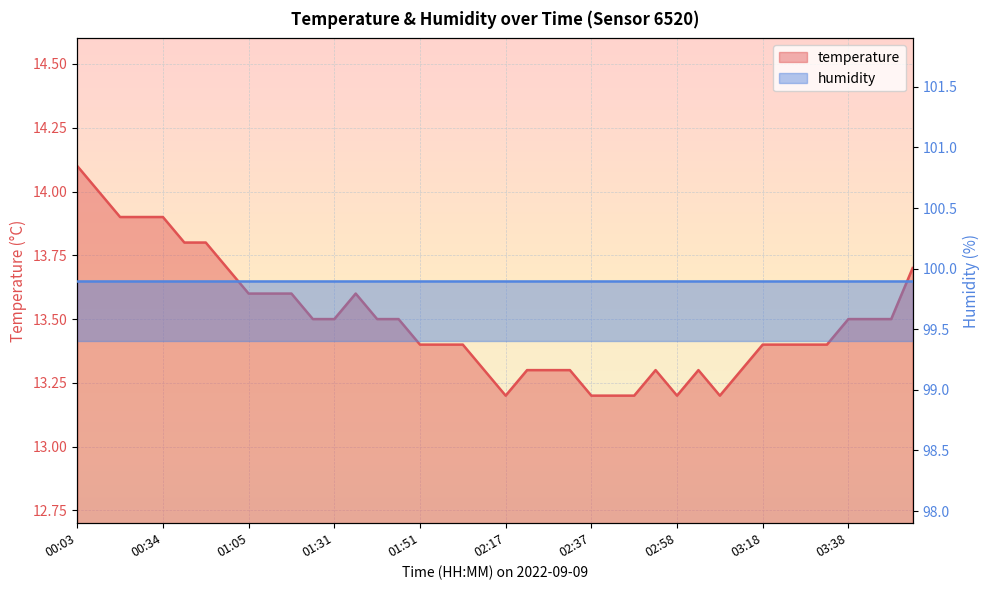

Reading left to right, list all the values displayed in this chart.

00:03=14.1	00:08=14.0	00:18=13.9	00:23=13.9	00:34=13.9	00:44=13.8	00:50=13.8	01:00=13.7	01:05=13.6	01:10=13.6	01:15=13.6	01:21=13.5	01:31=13.5	01:36=13.6	01:41=13.5	01:46=13.5	01:51=13.4	01:57=13.4	02:02=13.4	02:12=13.3	02:17=13.2	02:22=13.3	02:27=13.3	02:32=13.3	02:37=13.2	02:42=13.2	02:47=13.2	02:54=13.3	02:58=13.2	03:03=13.3	03:08=13.2	03:13=13.3	03:18=13.4	03:23=13.4	03:28=13.4	03:33=13.4	03:38=13.5	03:43=13.5	03:48=13.5	03:53=13.7